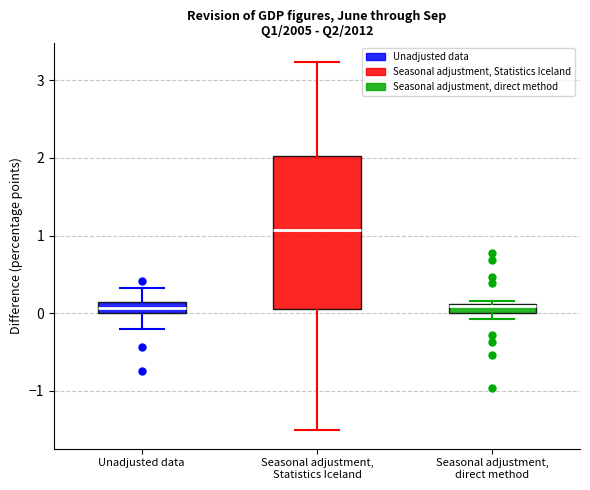

Which box's median line is the highest?

Seasonal adjustment, Statistics Iceland